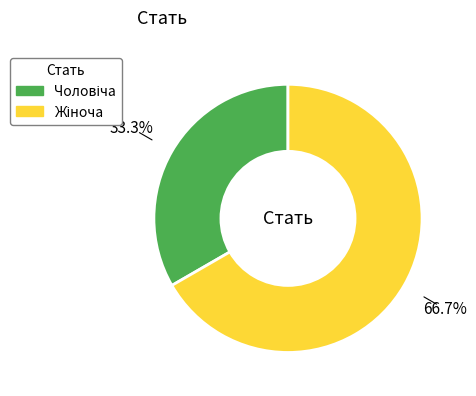

Is there any slice that represents more than half of the pie?

Yes